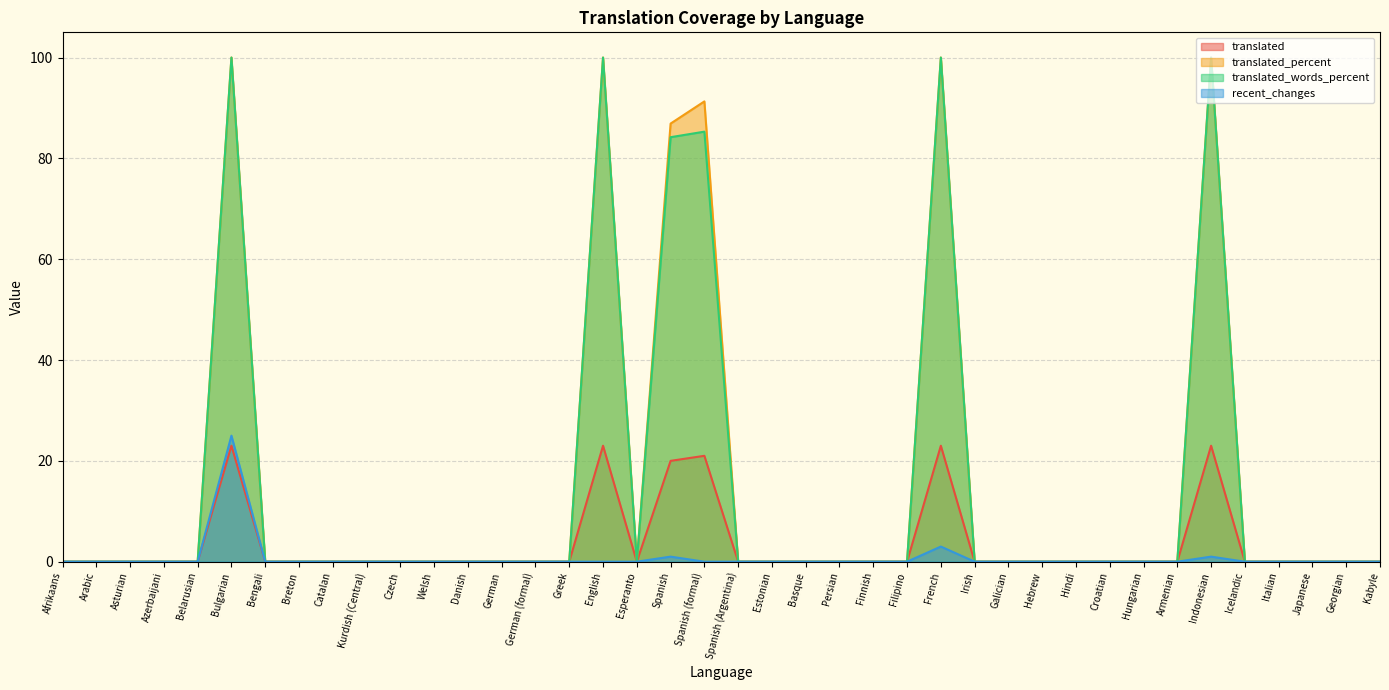

Rank the series at Hindi from lowest to highest value.

translated, translated_percent, translated_words_percent, recent_changes